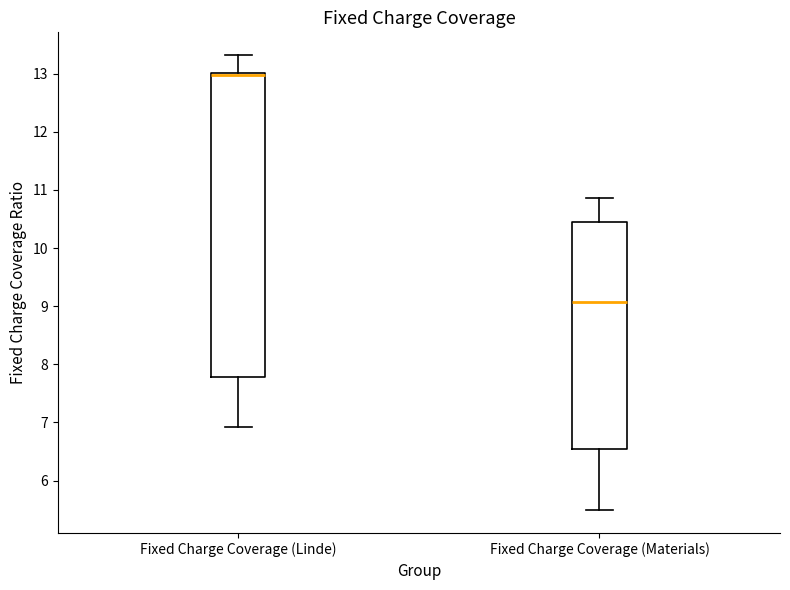

Reading left to right, transcribe this box plot: for each box, give where its median line is, the range the box spans, and where its two whiskers end, as read against the y-axis. The values are not printed on the chart, so give them approximately, as read against the axis.

Fixed Charge Coverage (Linde): median 13.0 (just below the box's upper edge), box 7.8 to 13.0, whiskers 6.9 to 13.3
Fixed Charge Coverage (Materials): median 9.1, box 6.5 to 10.5, whiskers 5.5 to 10.9